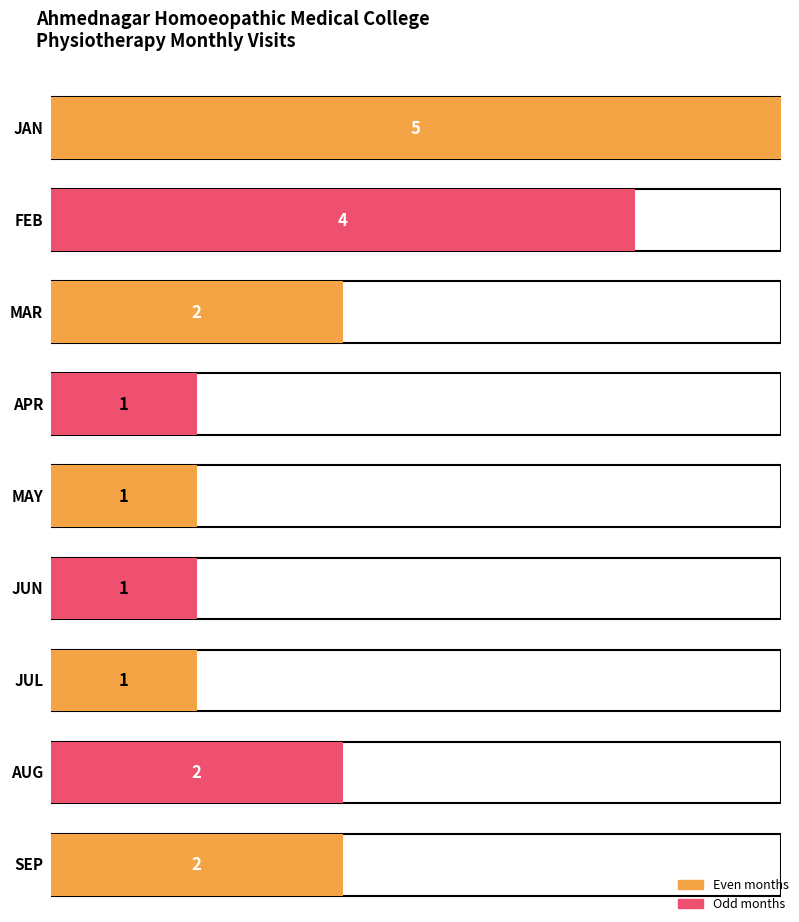

Rank the categories by value from highest to lowest.

JAN, FEB, MAR, AUG, SEP, APR, MAY, JUN, JUL